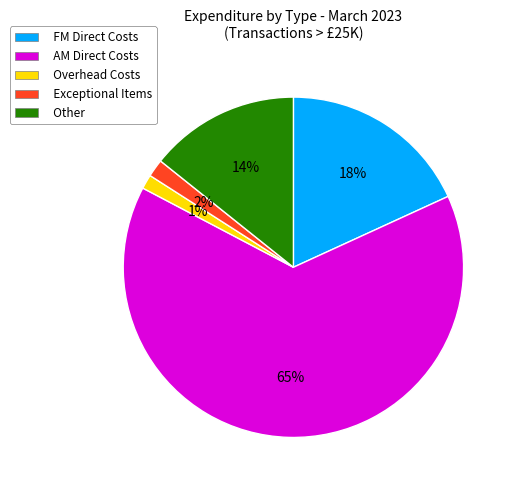

What percentage is the Overhead Costs slice, to the nearest percent?

1%